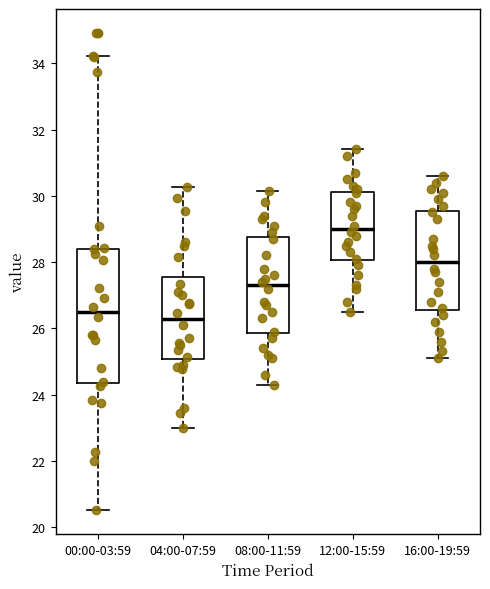

Where does the upper whisker of the box for 12:00-15:59 end on the y-axis? The values are not printed on the chart, so give them approximately, as read against the axis.

31.4